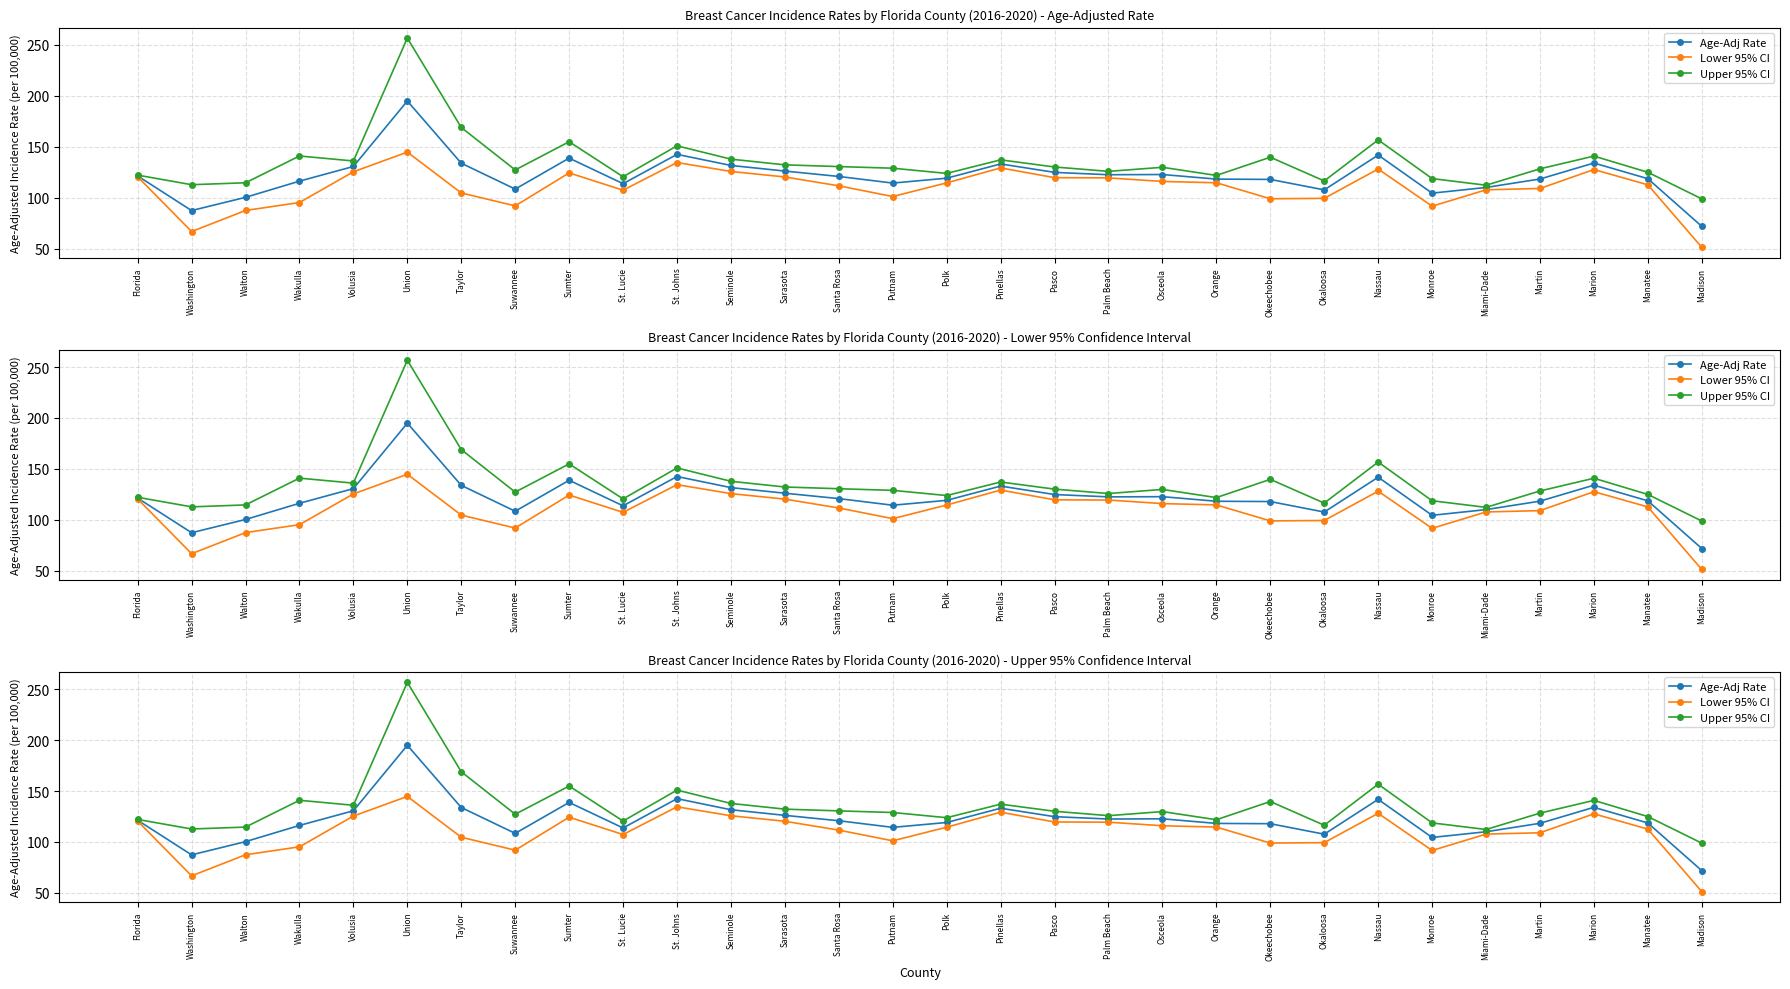

The value of Age-Adj Rate at Walton is 100.3. True or false?

True